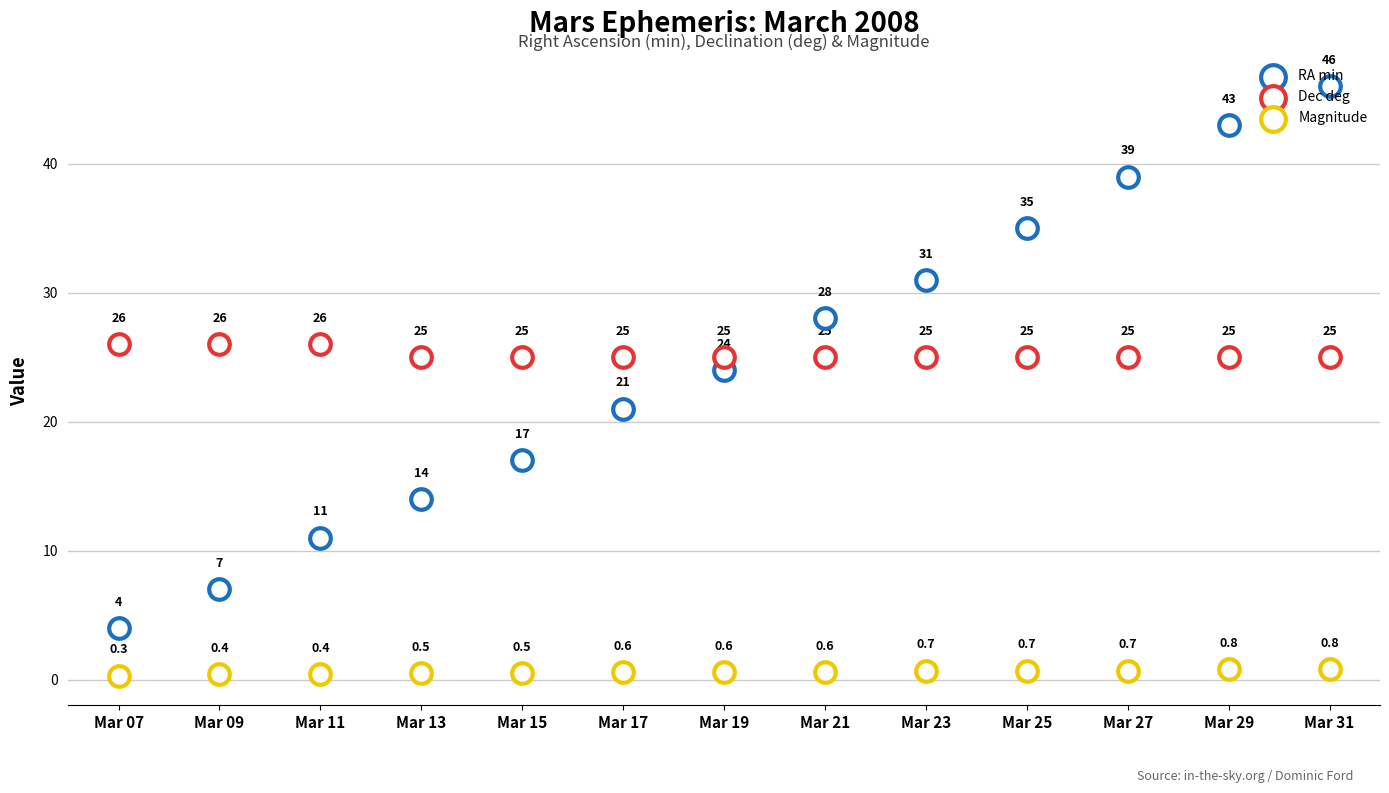

At how many categories does at least one series exceed 16?

13